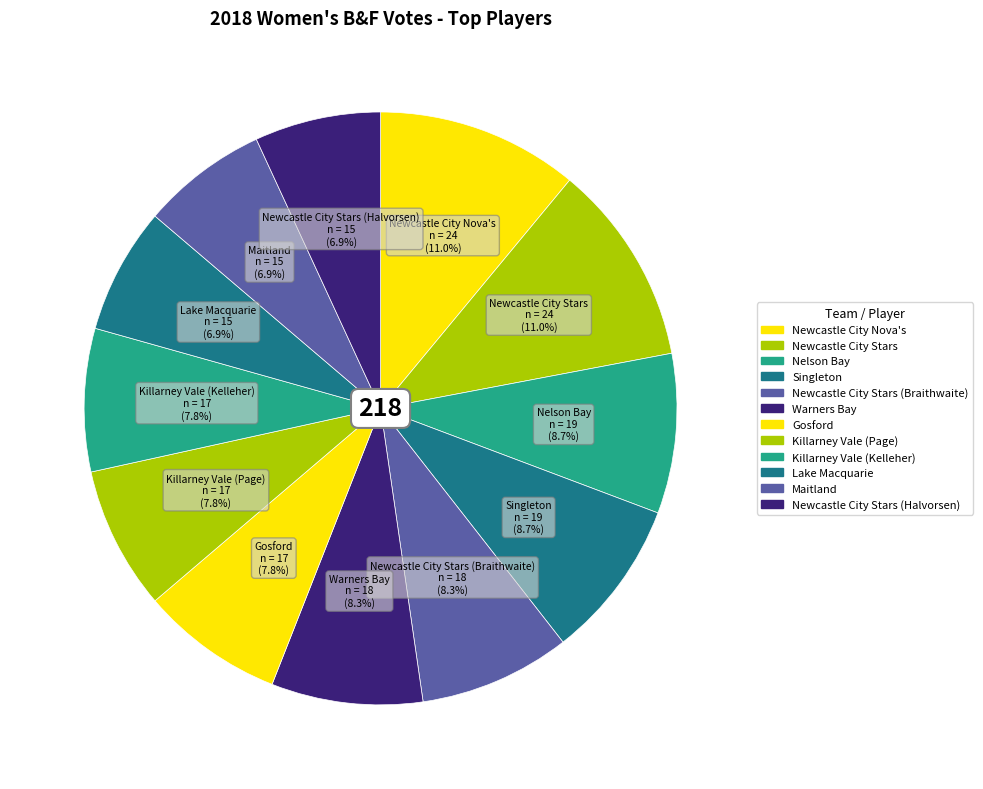

Count the number of slices in the pie.

12